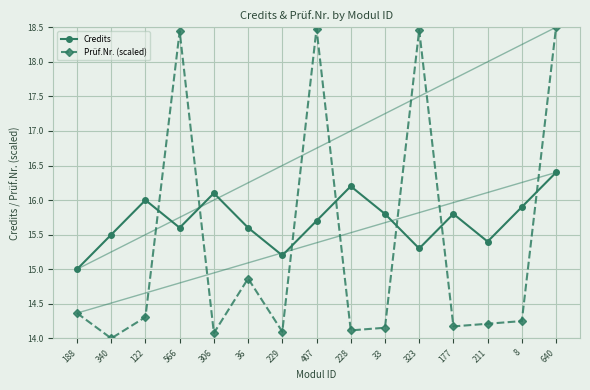

What is the approximate value of Credits at 122?

16.0